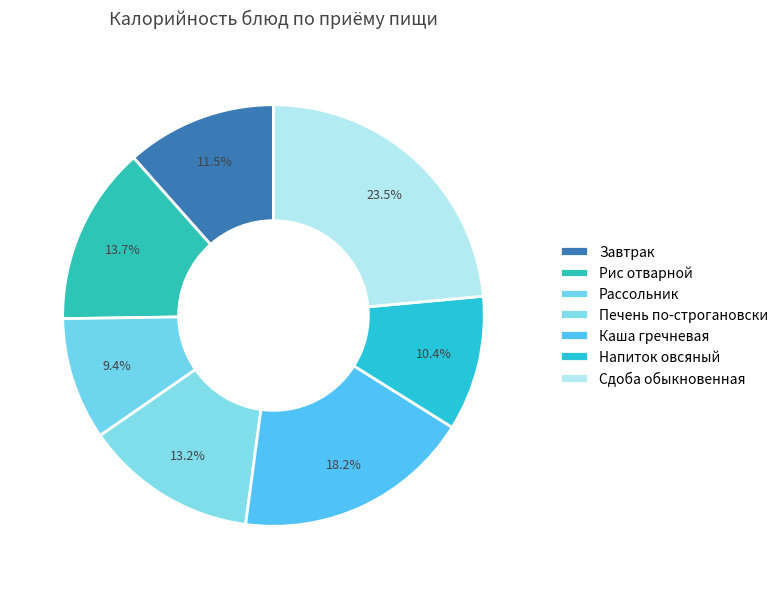

Rank the categories by value from highest to lowest.

Сдоба обыкновенная, Каша гречневая, Рис отварной, Печень по-строгановски, Завтрак, Напиток овсяный, Рассольник